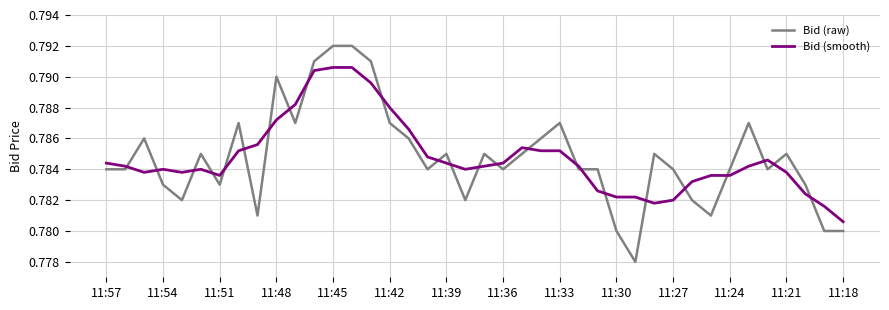

How many series are shown in this chart?

2